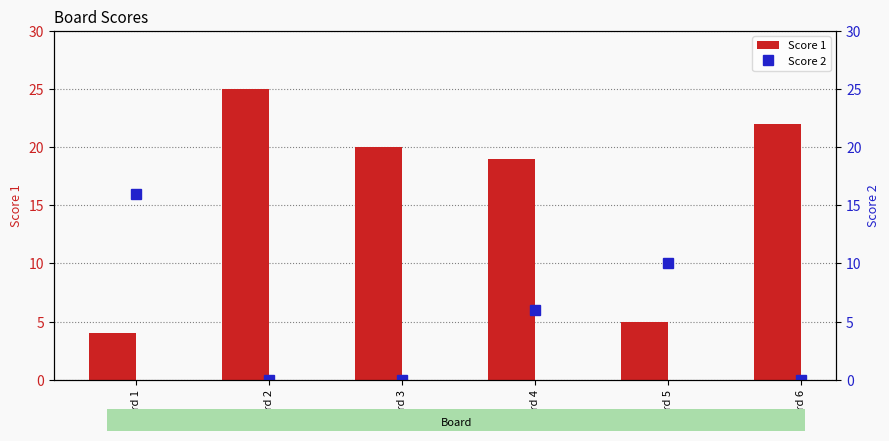

Reading left to right, list all the values displayed in this chart.

Score 1: Board 1=4	Board 2=25	Board 3=20	Board 4=19	Board 5=5	Board 6=22
Score 2: Board 1=16	Board 2=0	Board 3=0	Board 4=6	Board 5=10	Board 6=0